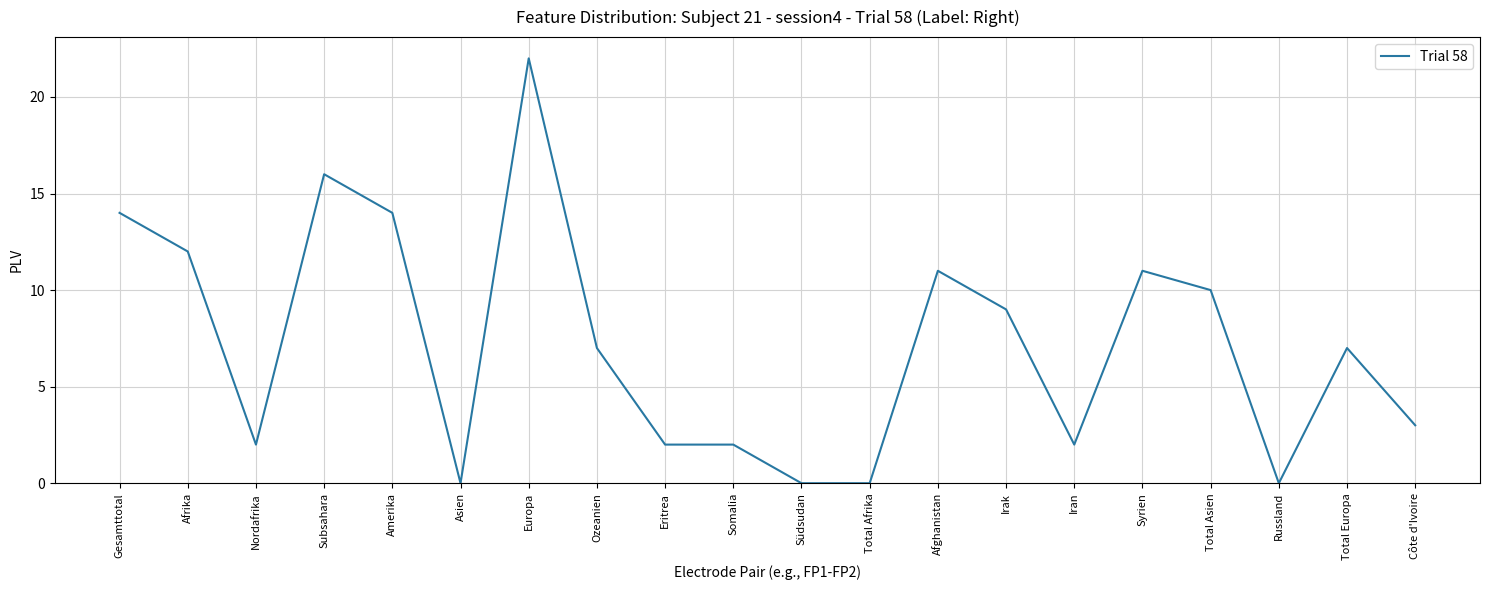

Between Total Afrika and Amerika, which is larger?

Amerika